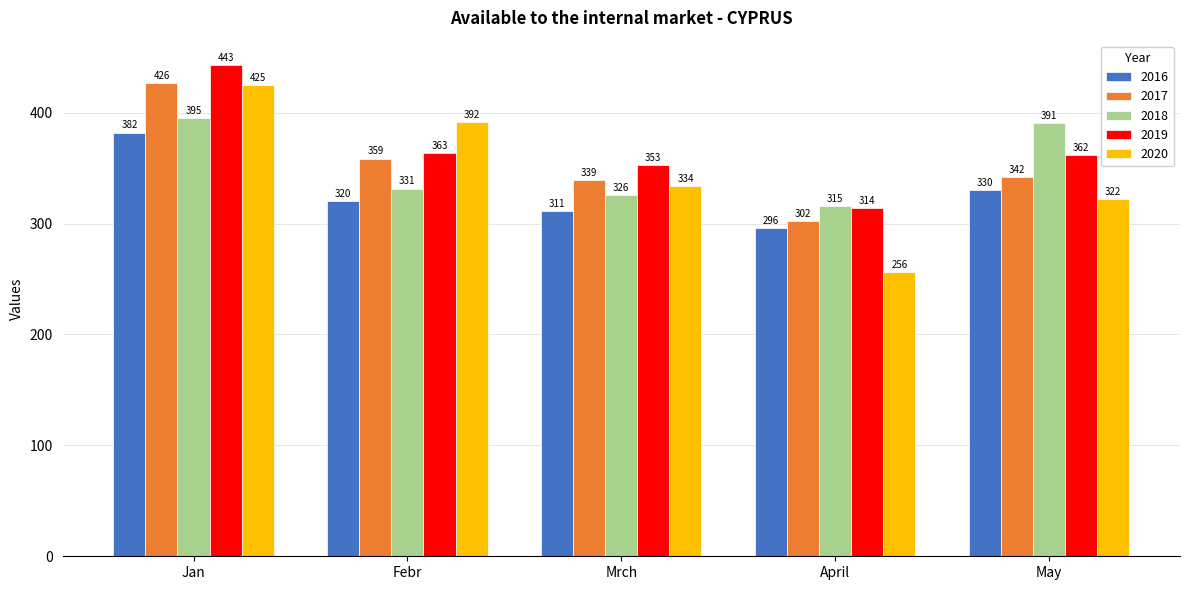

Are the bars horizontal?

No